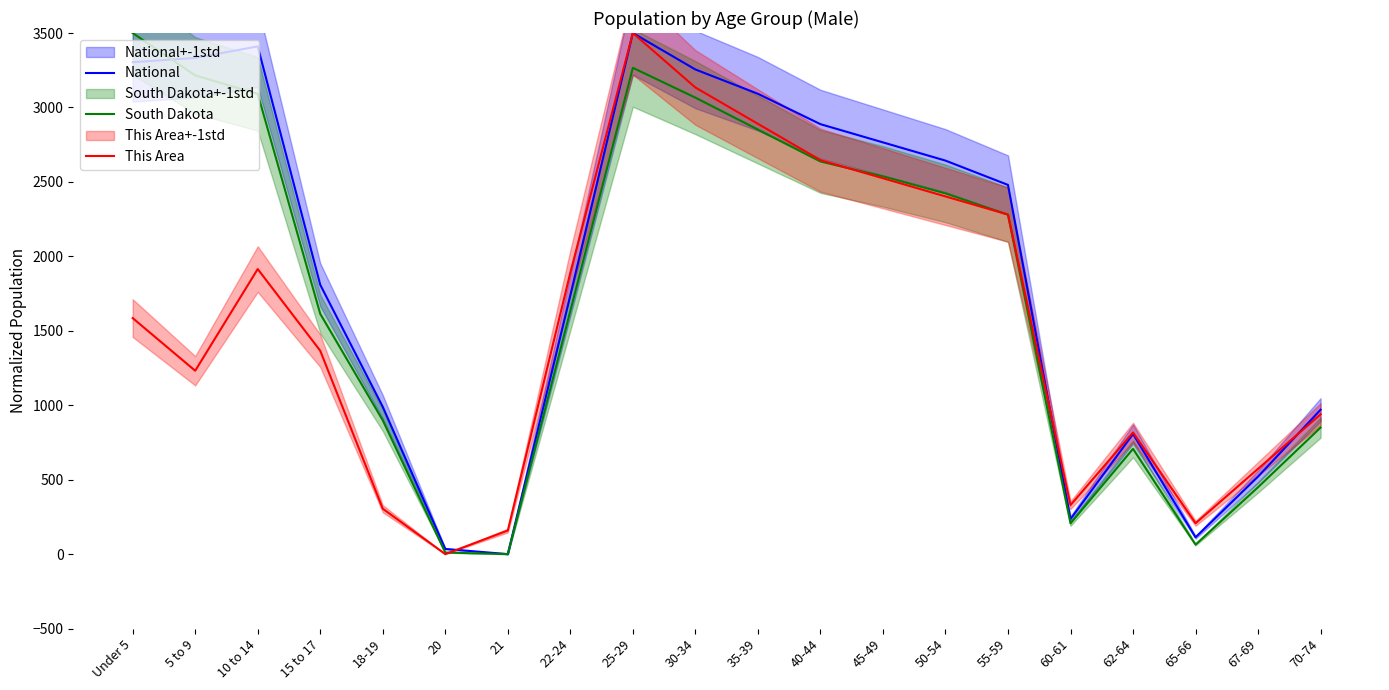

How many lines are shown in the chart?

3